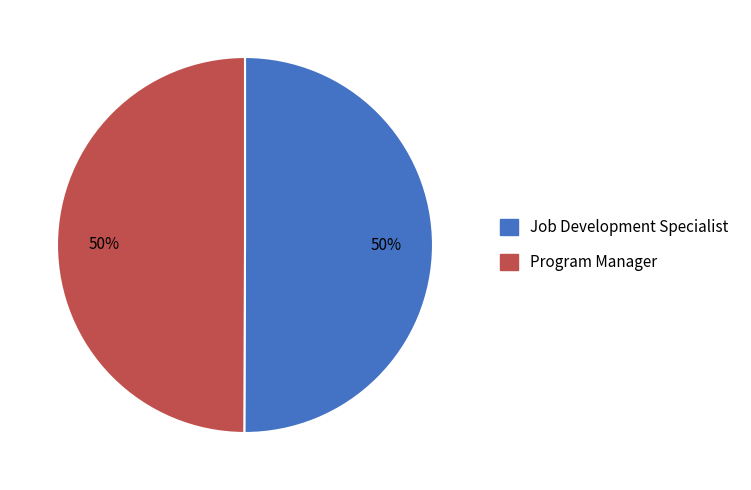

What percentage is the Job Development Specialist slice, to the nearest percent?

50%